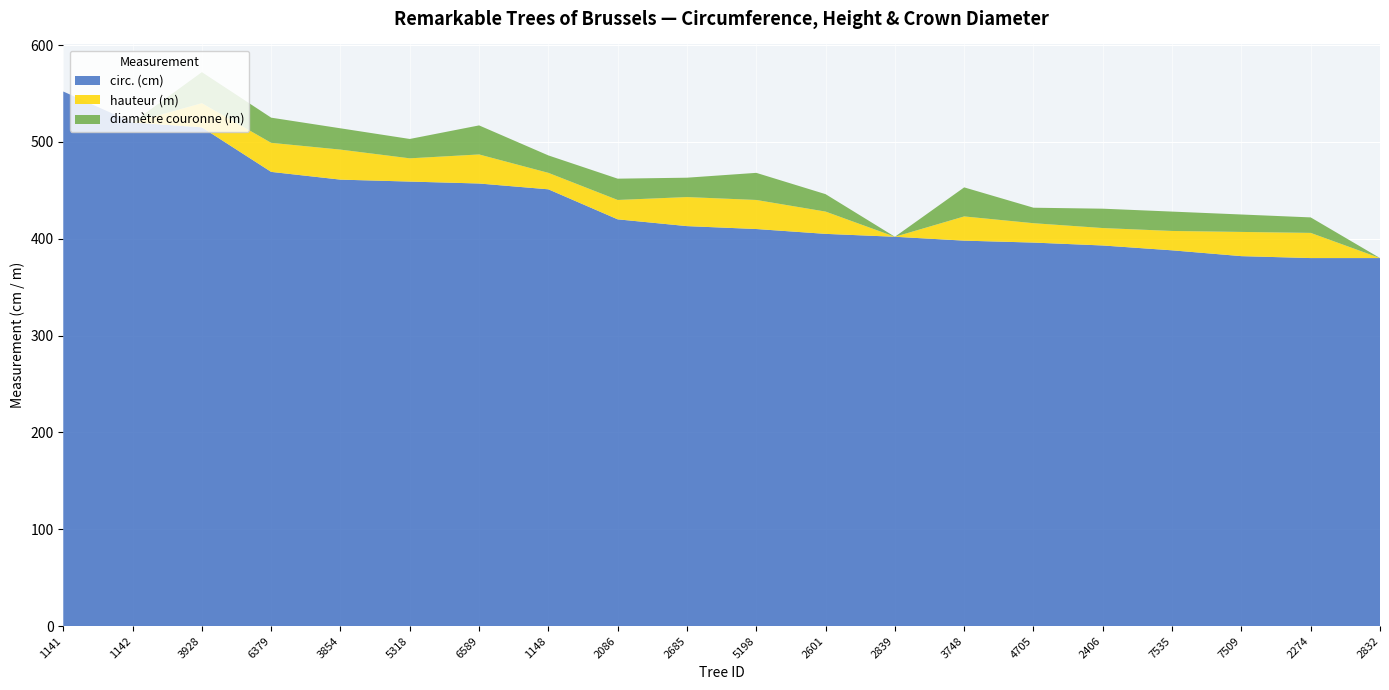

Reading right to left, list all the values displayed in this chart.

circ. (cm): 2832=380	2274=380	7509=382	7535=388	2406=393	4705=396	3748=398	2839=402	2601=405	5198=410	2685=413	2086=420	1148=451	6589=457	5318=459	3854=461	6379=469	3928=515	1142=520	1141=552
hauteur (m): 2832=0	2274=26	7509=25	7535=20	2406=18	4705=20	3748=25	2839=0	2601=23	5198=30	2685=30	2086=20	1148=17	6589=30	5318=24	3854=31	6379=30	3928=25	1142=0	1141=0
diamètre couronne (m): 2832=0	2274=16	7509=18	7535=20	2406=20	4705=16	3748=30	2839=0	2601=18	5198=28	2685=20	2086=22	1148=18	6589=30	5318=20	3854=22	6379=26	3928=32	1142=0	1141=0